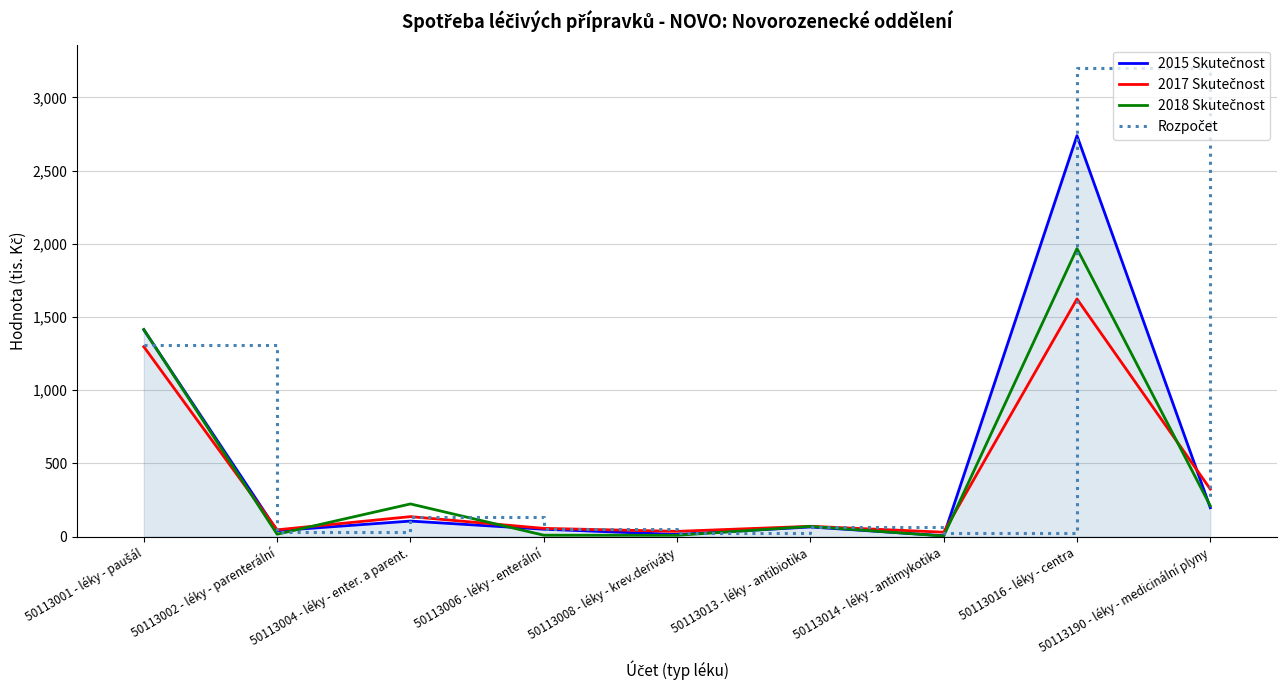

What is the maximum value shown in the chart?

3200.0